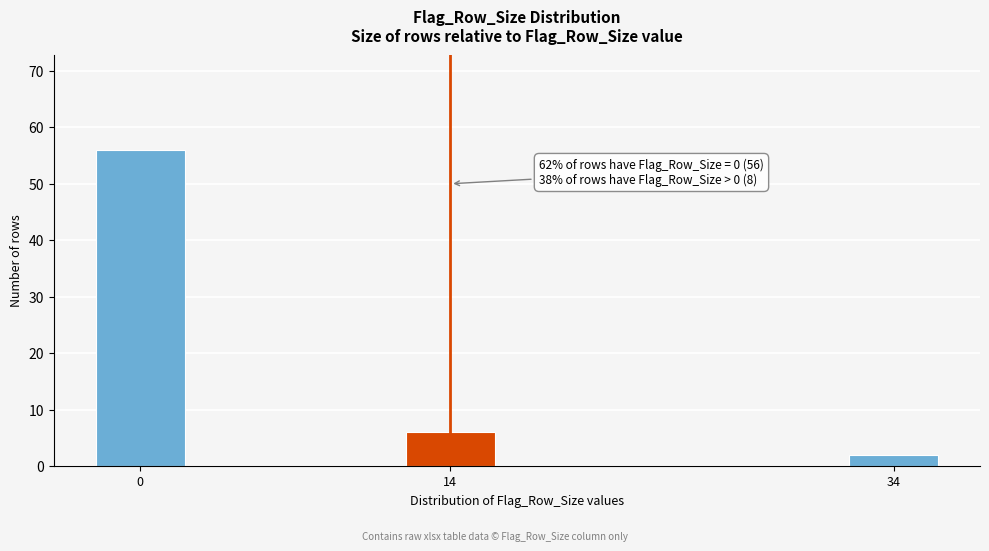

Reading left to right, list all the values displayed in this chart.

56	6	2